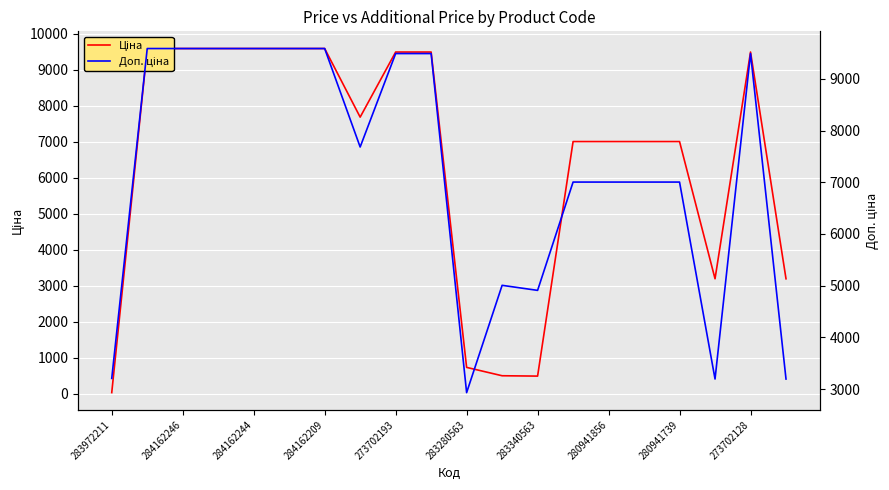

True or false: Ціна and Доп. ціна intersect in this chart.

False